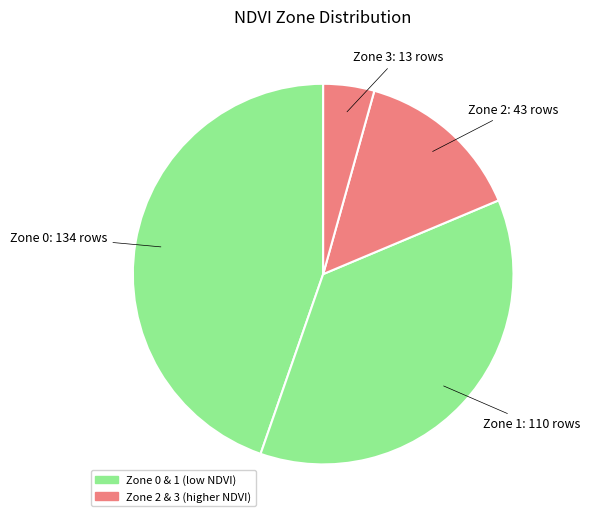

Does any single category account for the majority?

No